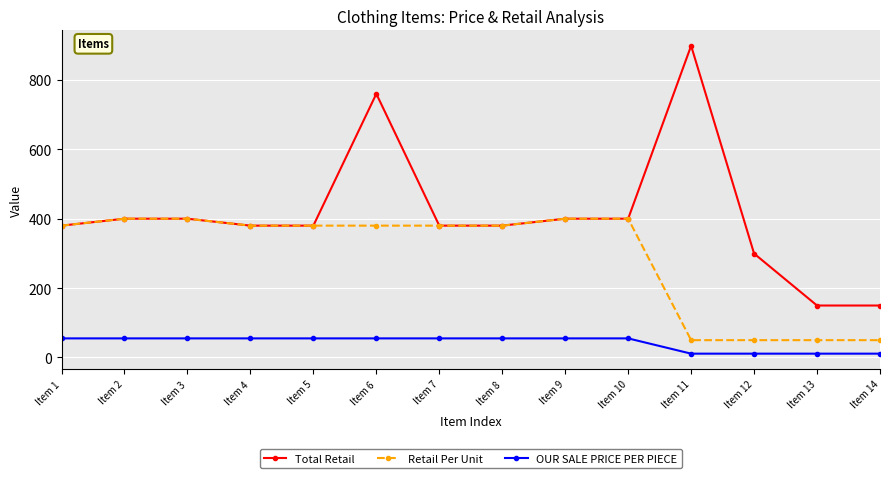

Rank the series by their average value, from highest to lowest.

Total Retail, Retail Per Unit, OUR SALE PRICE PER PIECE